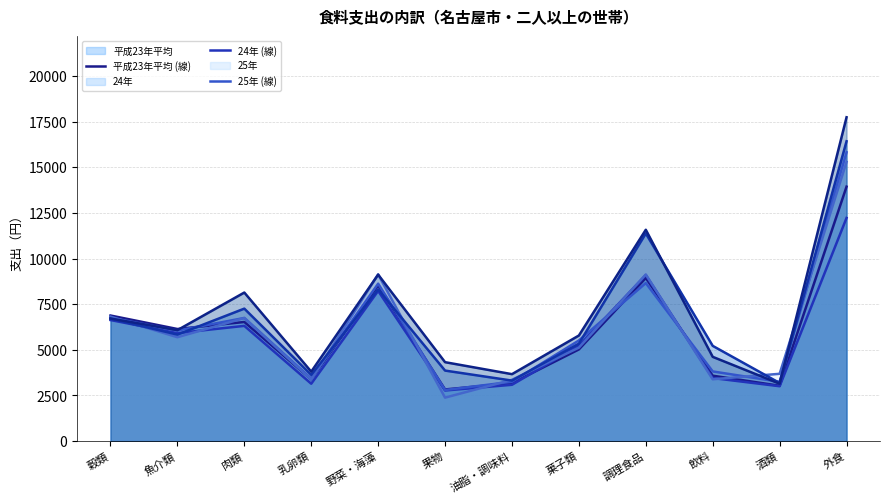

How many data points in 24年 (線) are less than 5915?

6